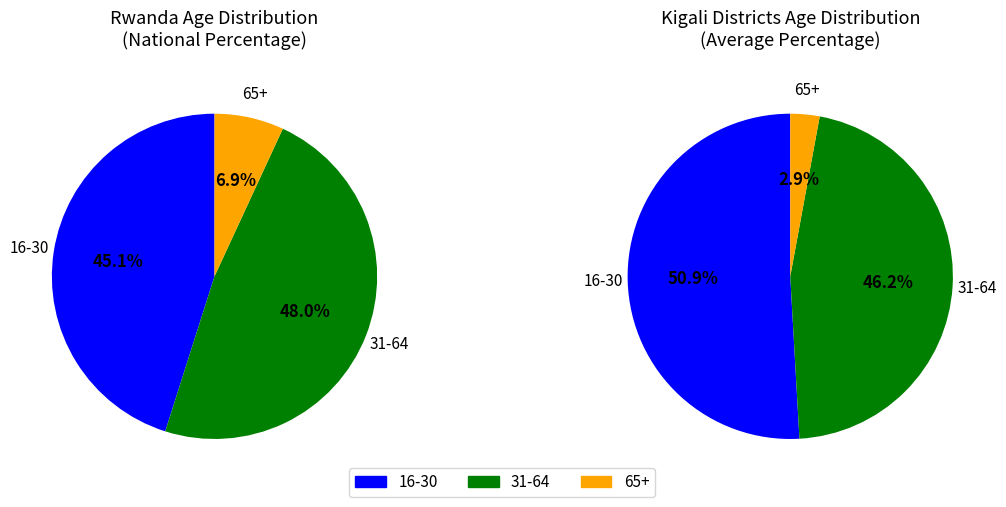

Rank the categories by value from lowest to highest.

65+, 16-30, 31-64